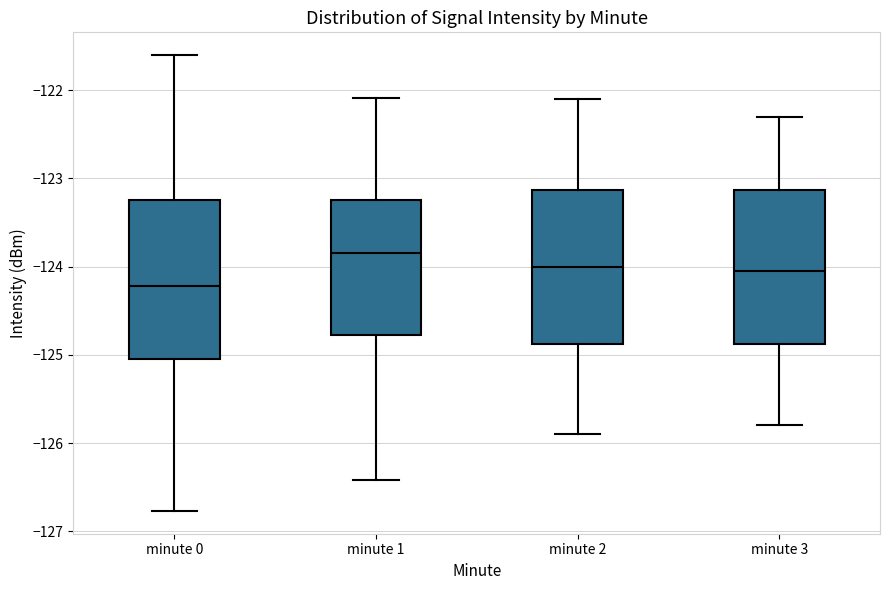

Which box's median line is the highest?

minute 1